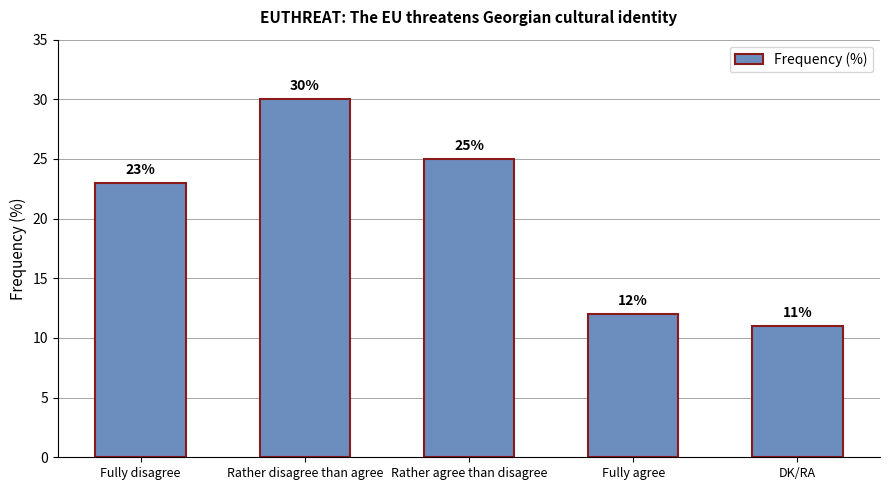

What is the approximate value at DK/RA, to the nearest 10?

10